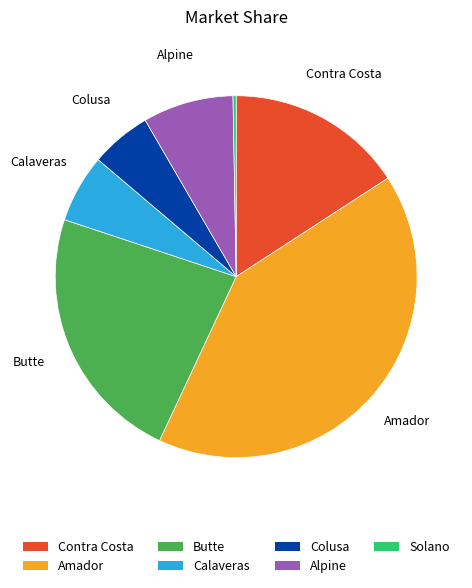

Count the number of slices in the pie.

7